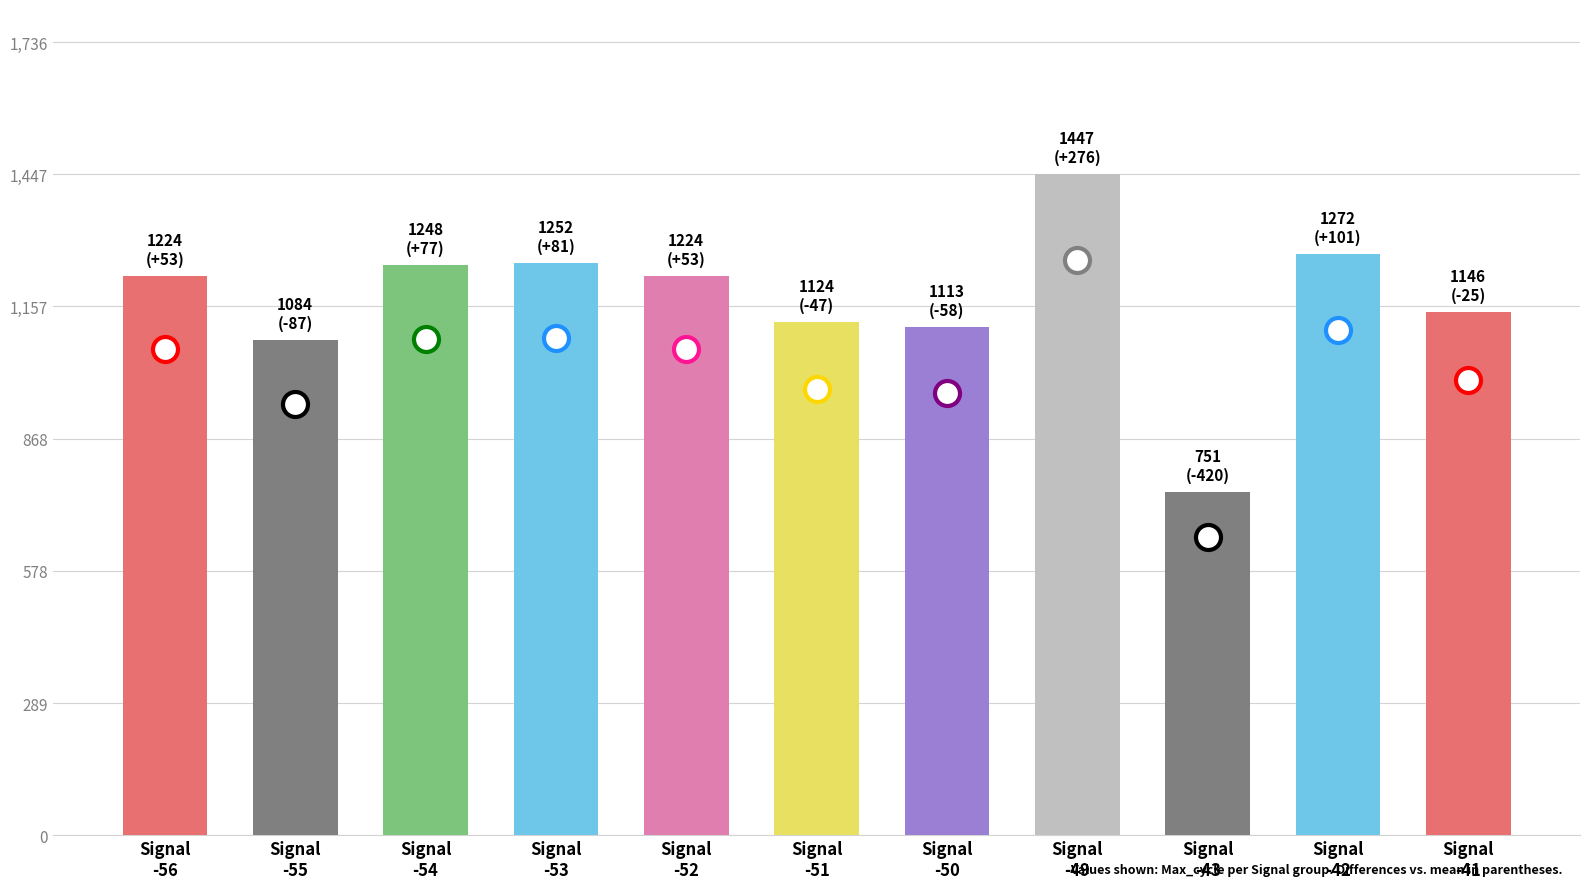

What is the greatest value displayed?

1447